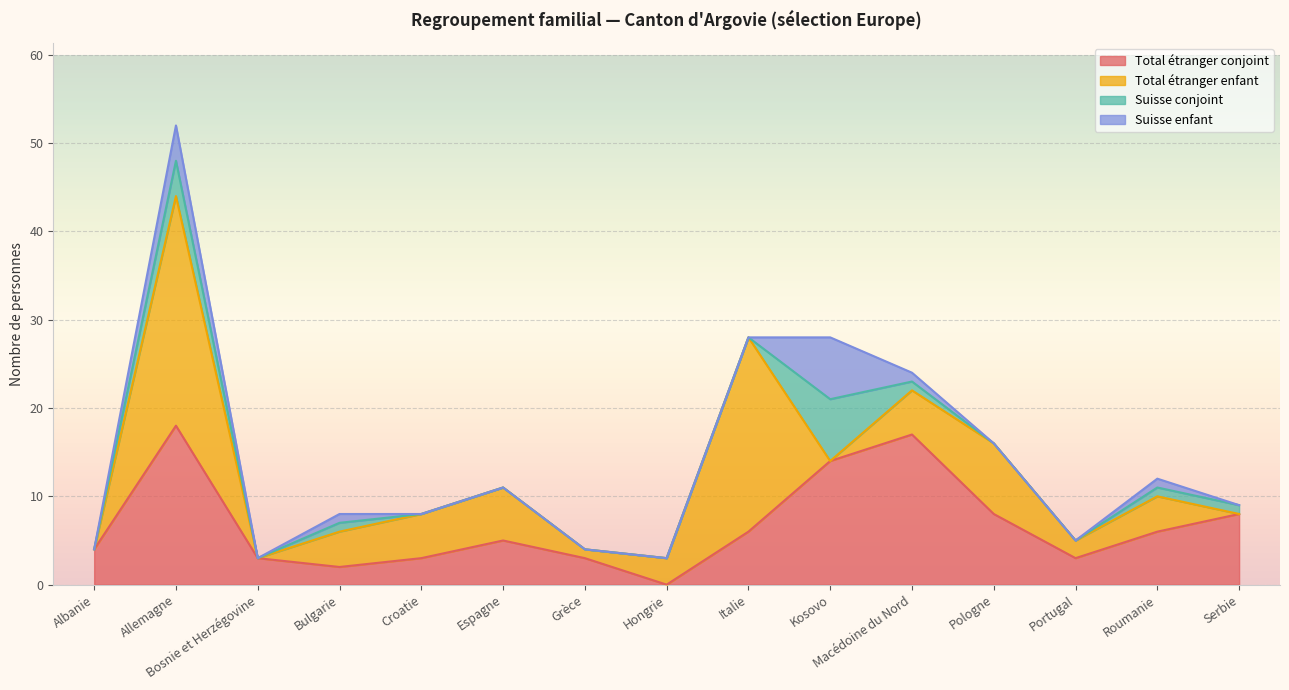

Between Bulgarie and Macédoine du Nord, which series saw the biggest shift?

Total étranger conjoint